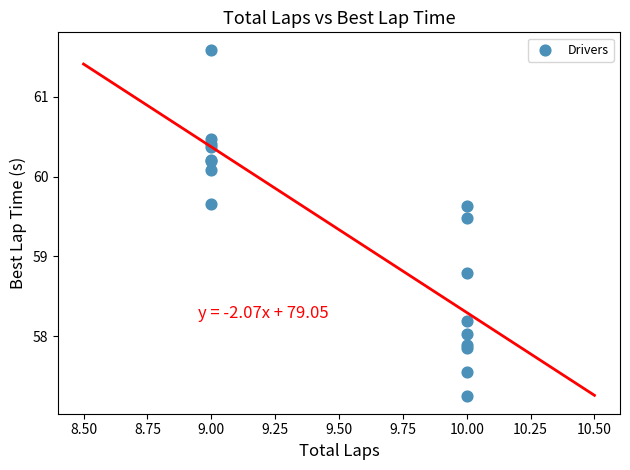

What Y value in the scatter plot is closest to 59?

58.8